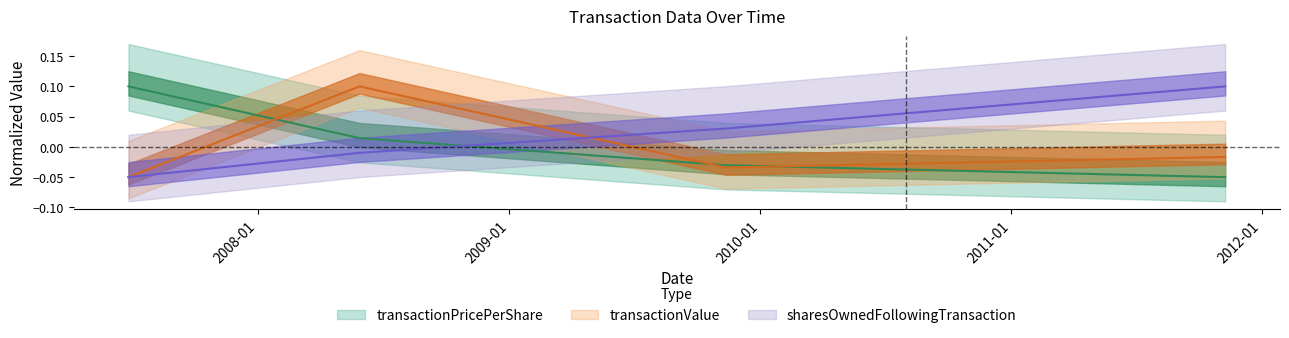

Reading left to right, what are all the values shown in this chart?

transactionPricePerShare: 0.1	0.0	-0.0	-0.1
transactionValue: -0.1	0.1	-0.0	-0.0
sharesOwnedFollowingTransaction: -0.1	-0.0	0.0	0.1